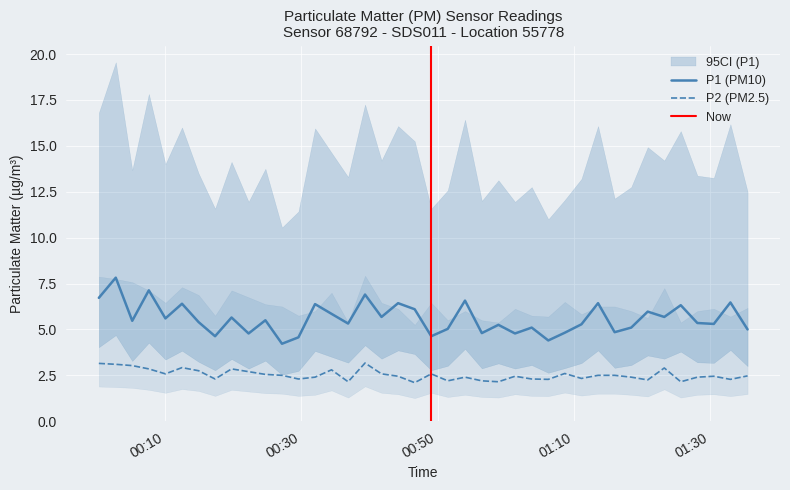

True or false: P2 and P1 cross at least once.

False